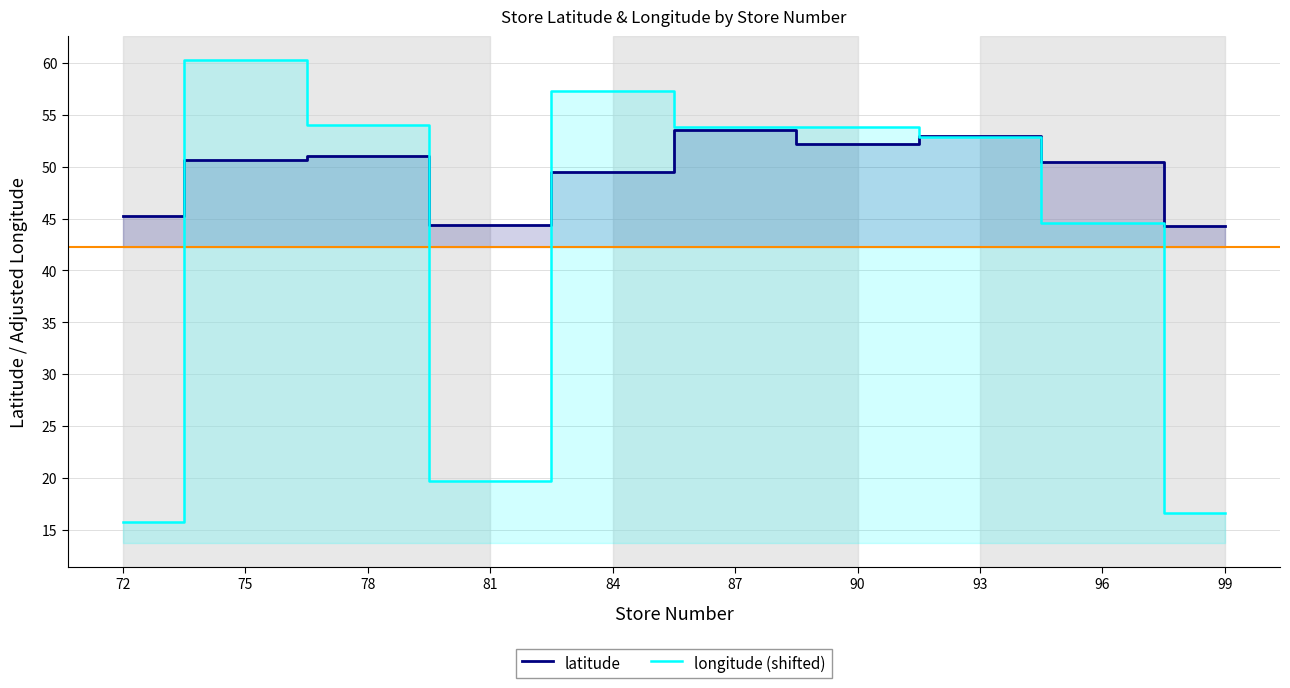

How many lines are shown in the chart?

2